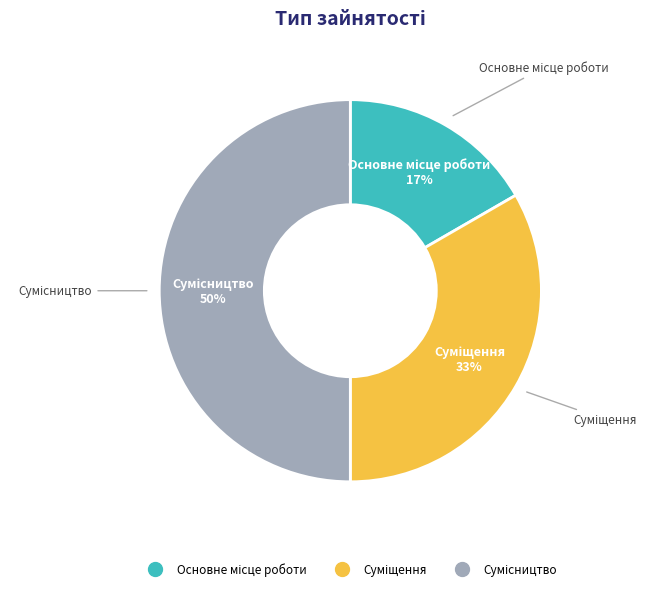

To the nearest percent, what is the average slice percentage?

33%